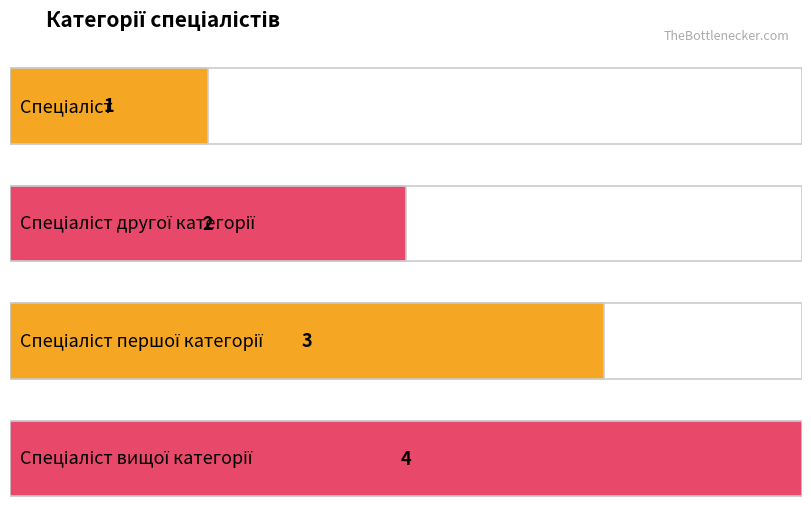

Reading left to right, transcribe all the data shown in this chart.

Спеціаліст=1	Спеціаліст другої категорії=2	Спеціаліст першої категорії=3	Спеціаліст вищої категорії=4